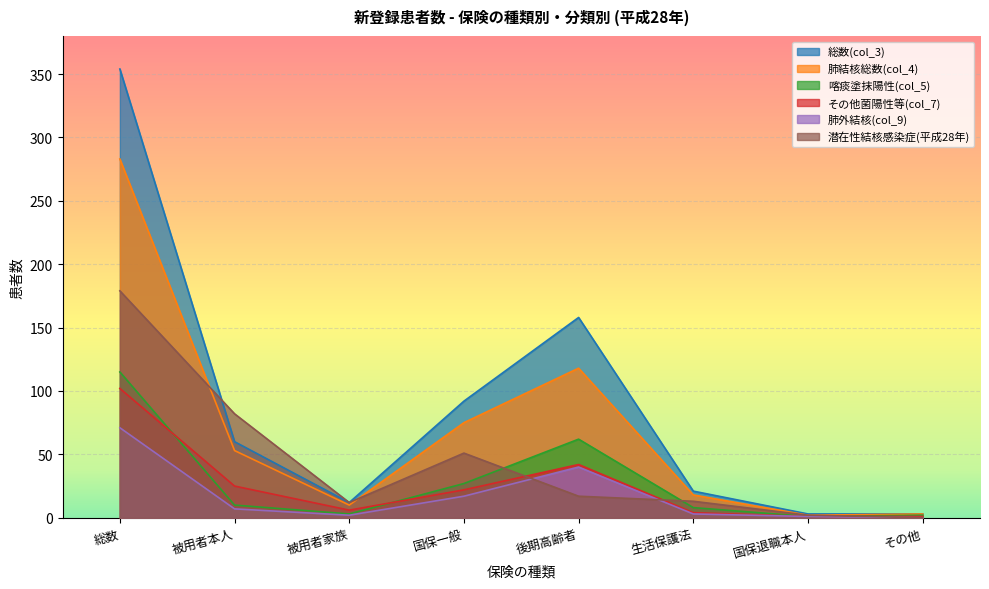

Reading left to right, list all the values displayed in this chart.

総数(col_3): 354	60	12	92	158	21	3	3
肺結核総数(col_4): 283	53	10	75	118	18	2	3
喀痰塗抹陽性(col_5): 115	10	3	27	62	8	1	2
その他菌陽性等(col_7): 102	25	6	22	42	4	1	1
肺外結核(col_9): 71	7	2	17	40	3	1	0
潜在性結核感染症(平成28年): 179	82	12	51	17	13	2	0